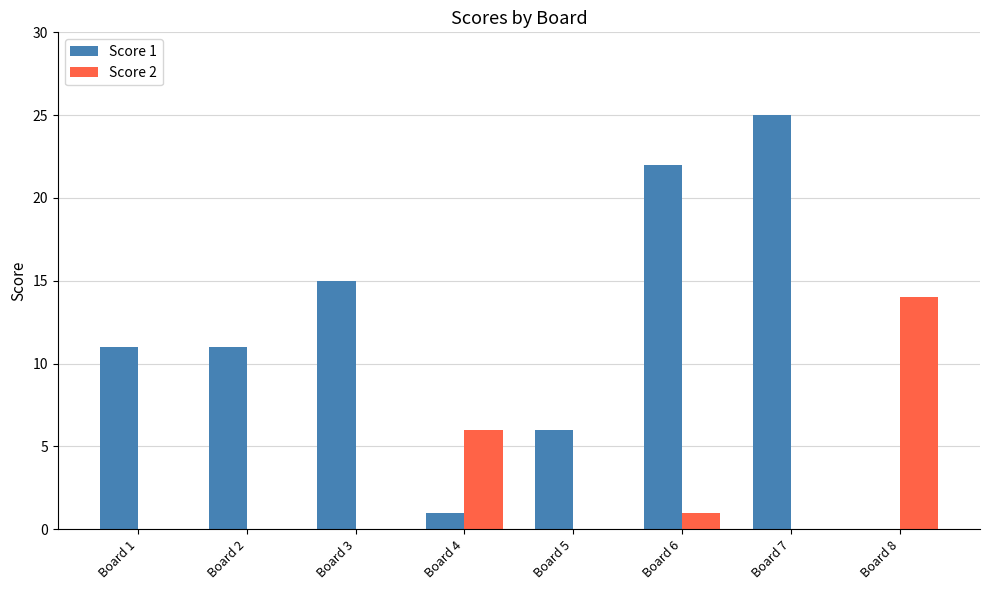

Is it true that Score 2 equals 0 at Board 6?

False